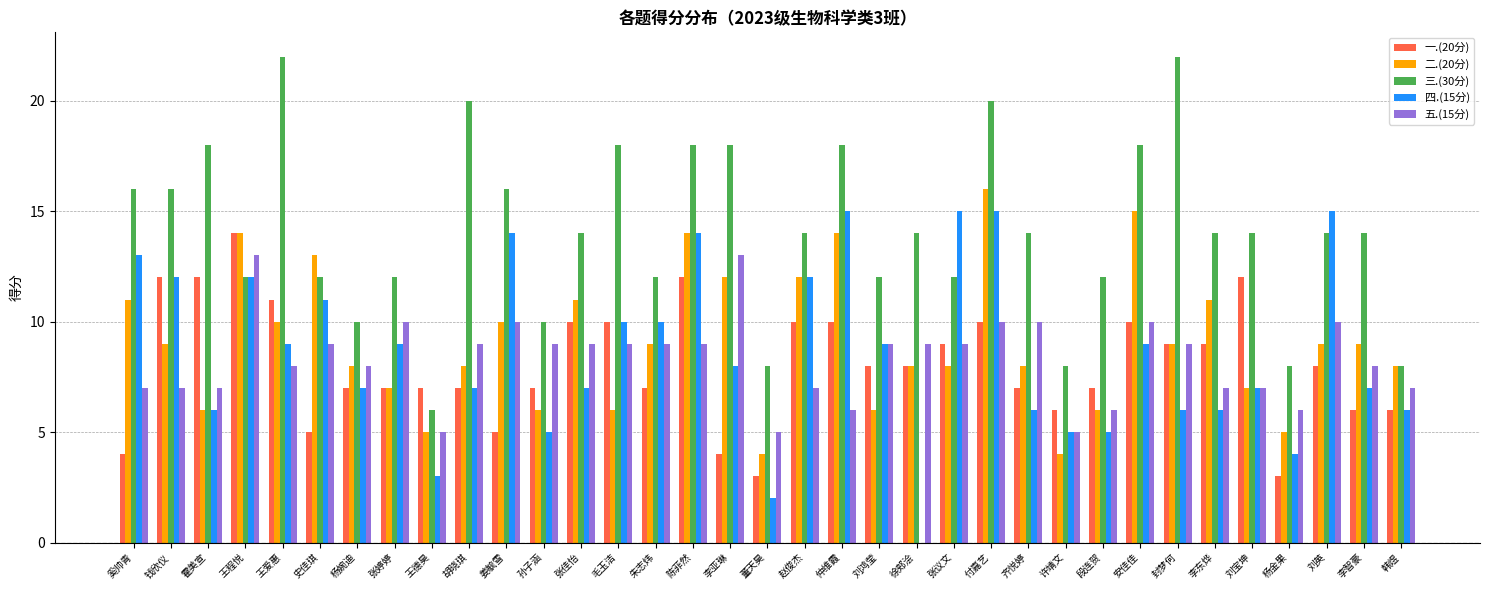

Are the bars horizontal?

No